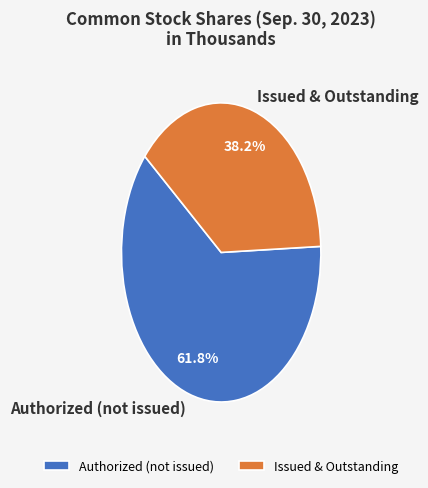

Rank the categories by value from lowest to highest.

Issued & Outstanding, Authorized (not issued)